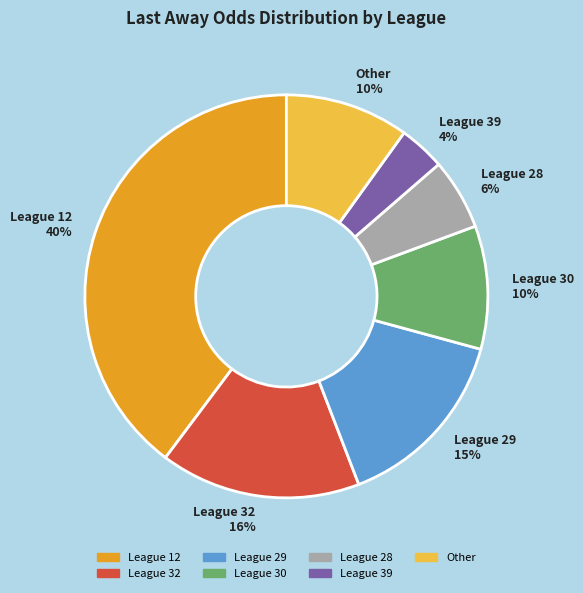

How many slices are in this pie chart?

7